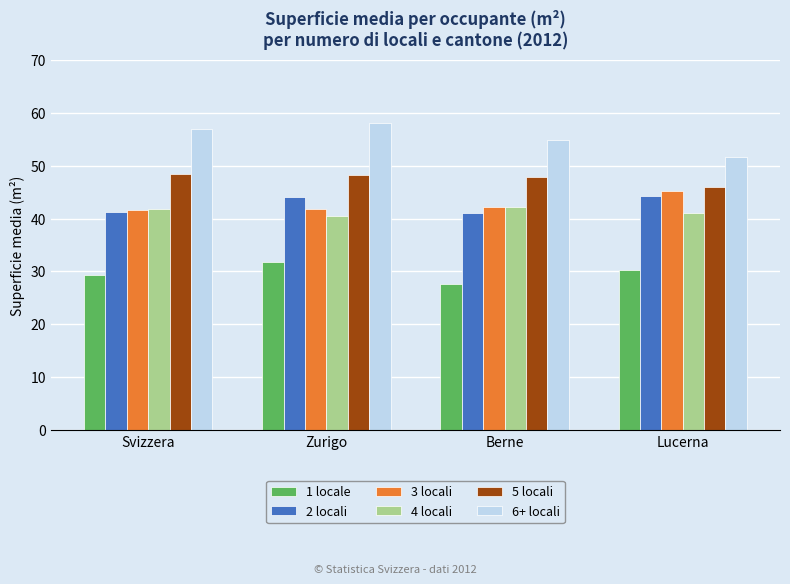

What is the difference between the second highest and second lowest values in the 5 locali series?

0.5